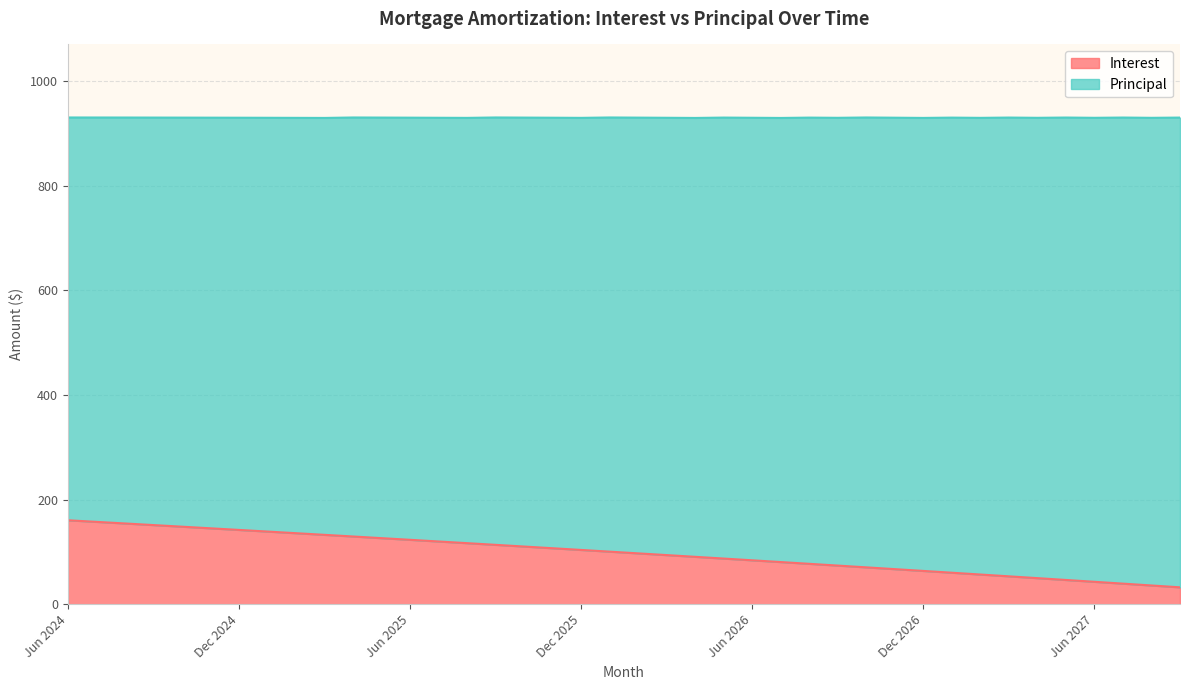

The value at Dec 2026 is 94.7. True or false?

False